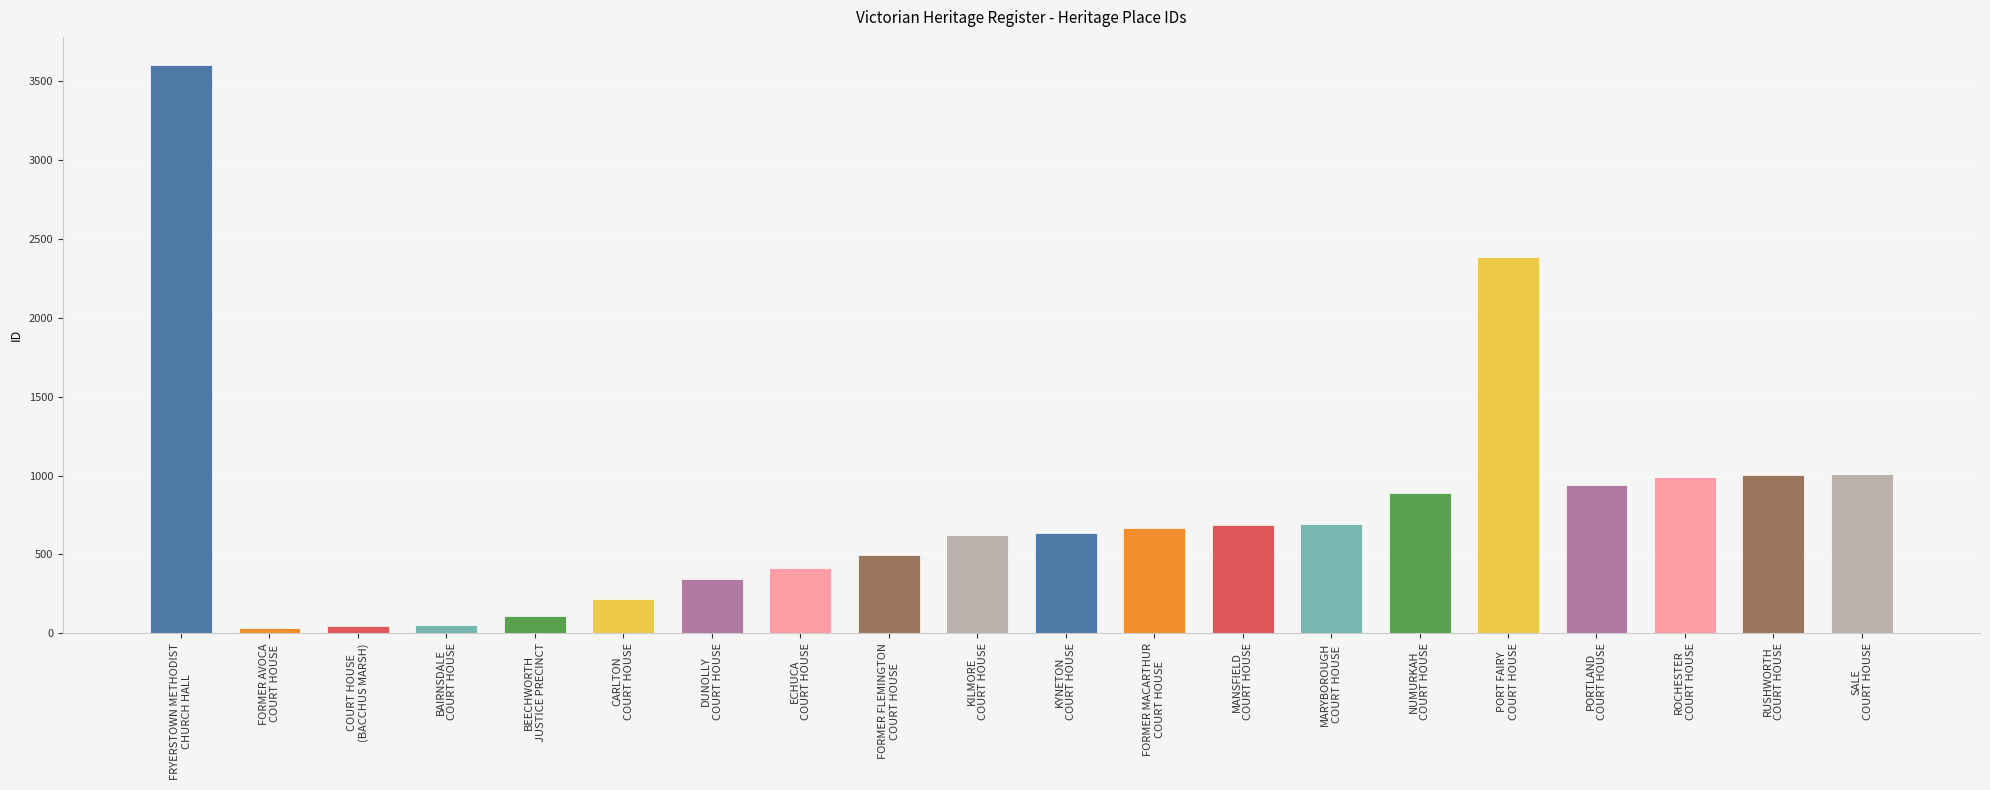

What is the maximum value shown in the chart?

3598